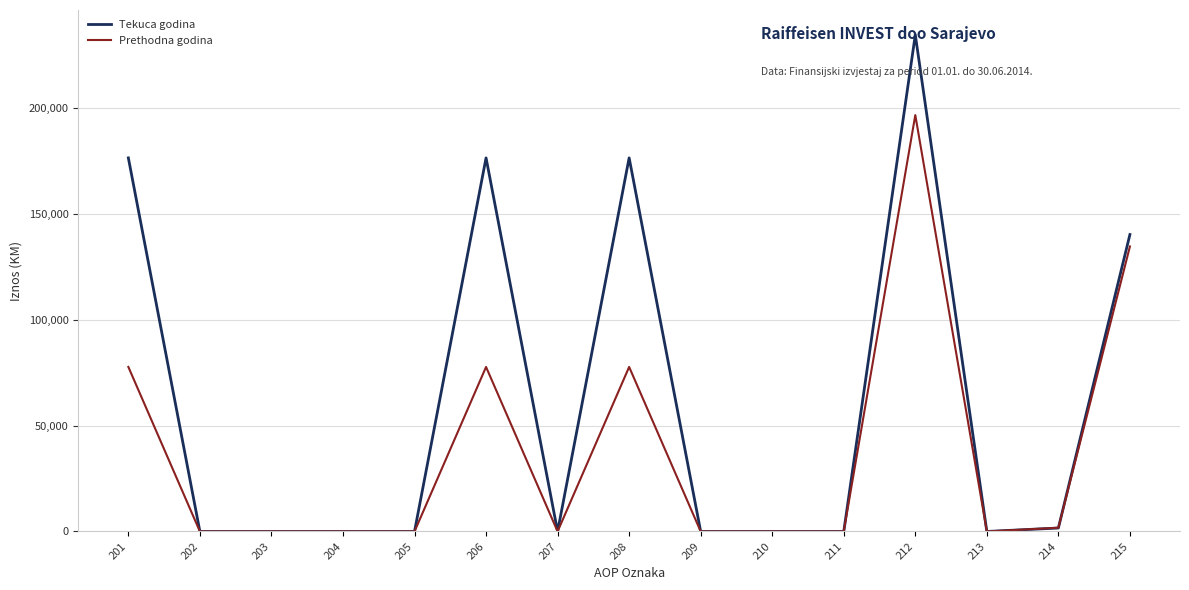

What is the difference between the second highest and second lowest values in the Prethodna godina series?

134684